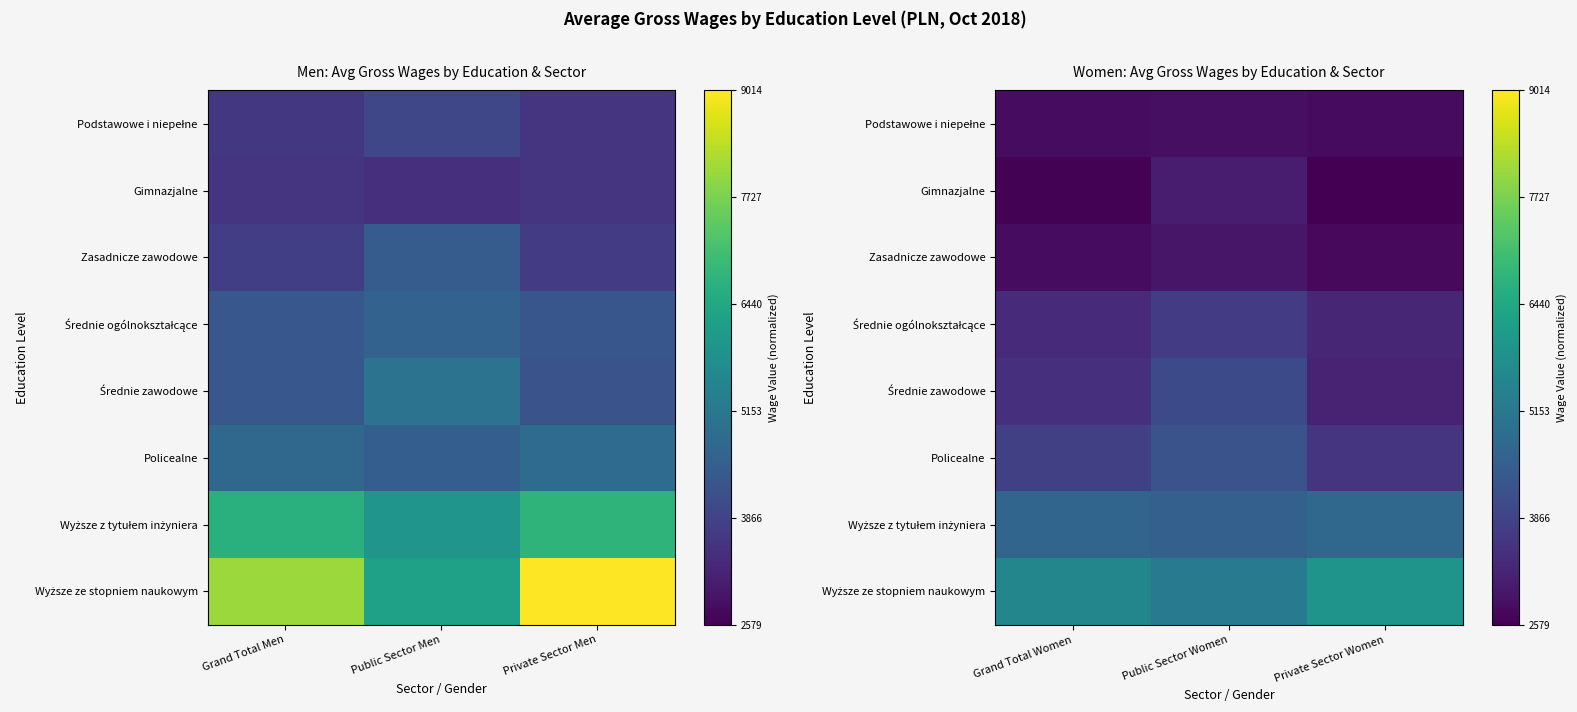

Between Grand Total Women and Private Sector Women, which is larger?

Private Sector Women